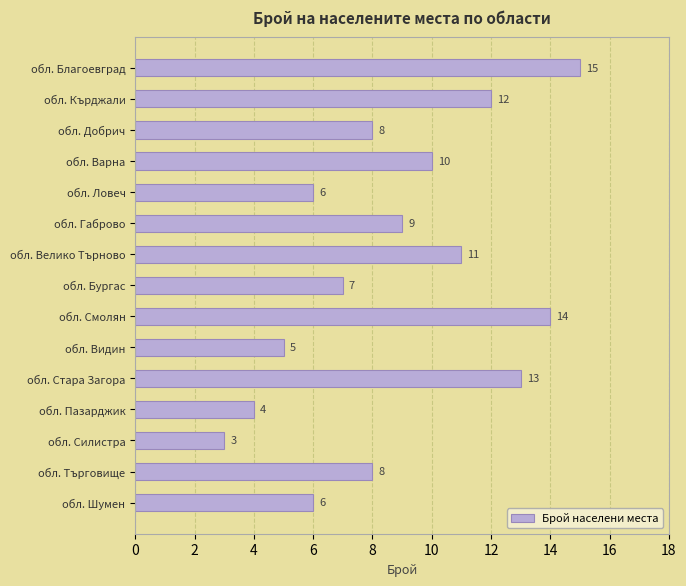

What is the change in value from обл. Благоевград to обл. Ловеч?

-9